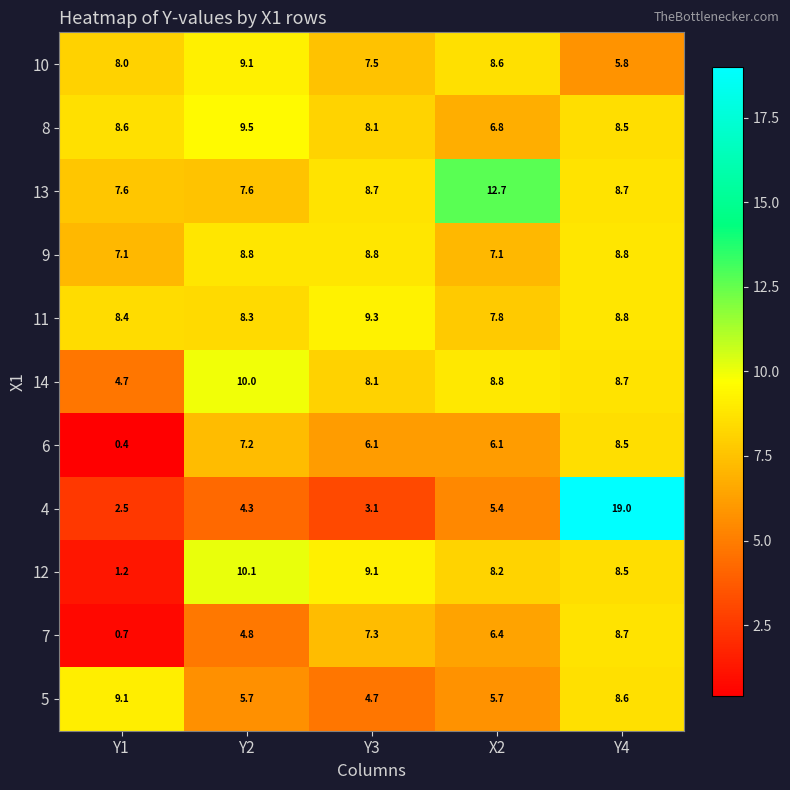

What is the average value of the 6 series?

5.7